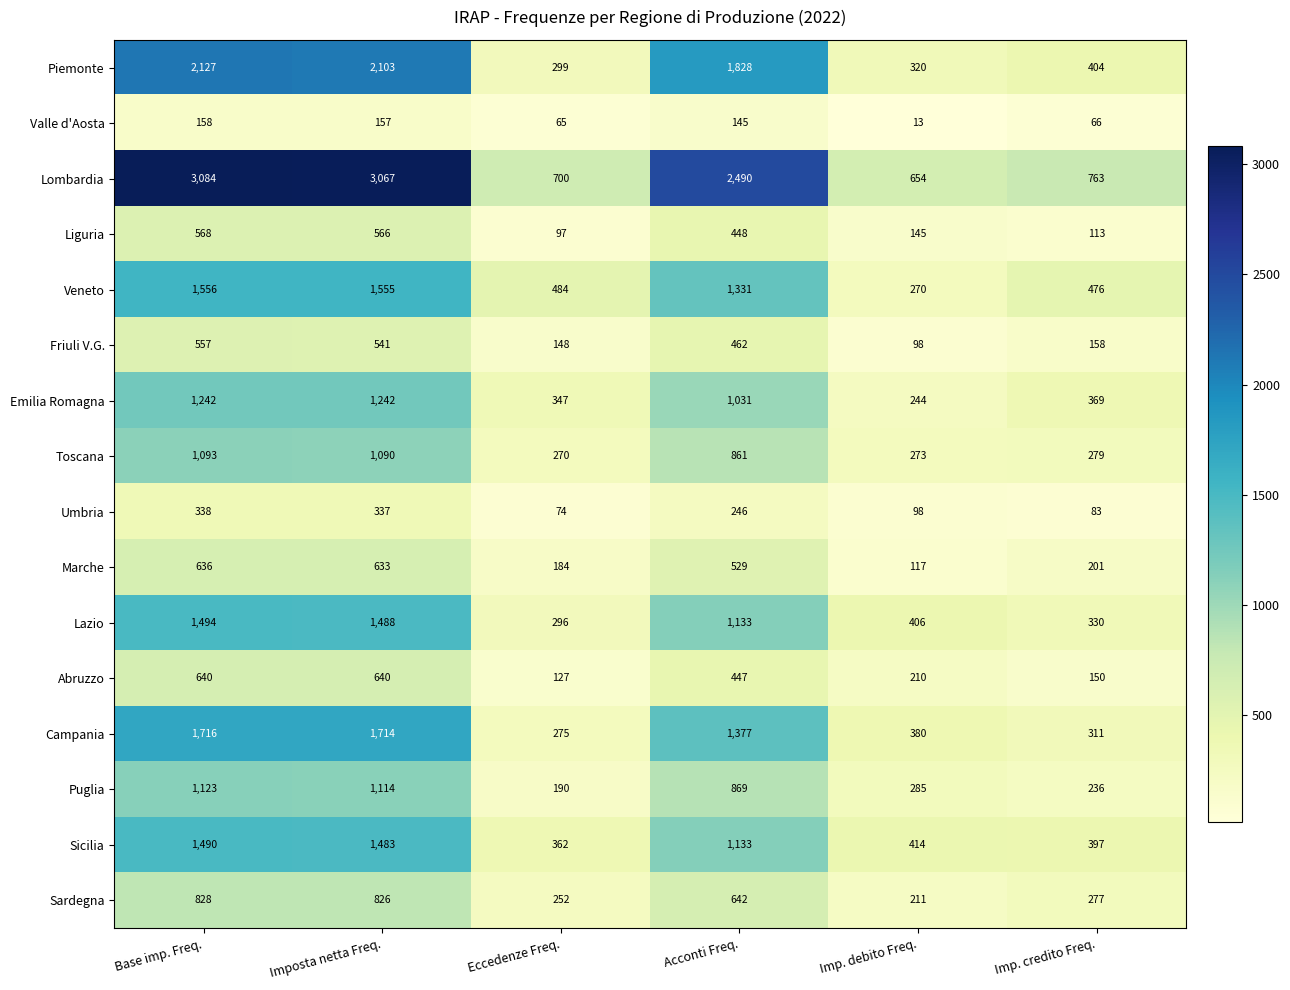

Between Acconti Freq. and Imp. debito Freq., which series saw the biggest shift?

Lombardia